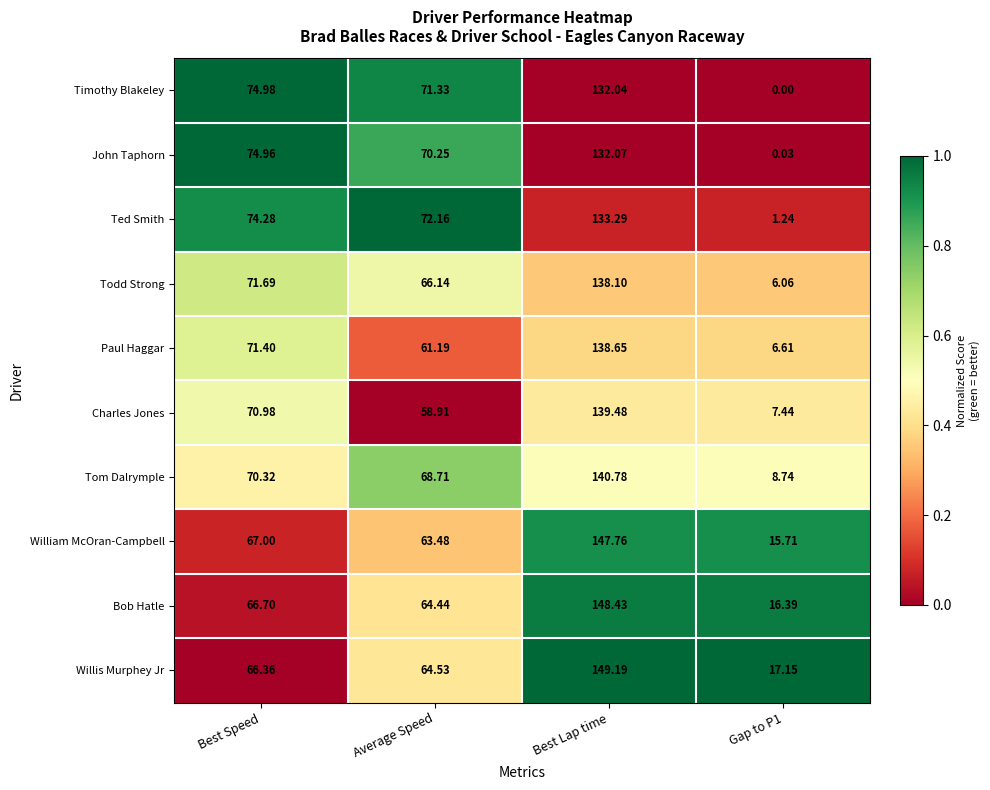

At which label does Ted Smith reach its peak?

Best Lap time